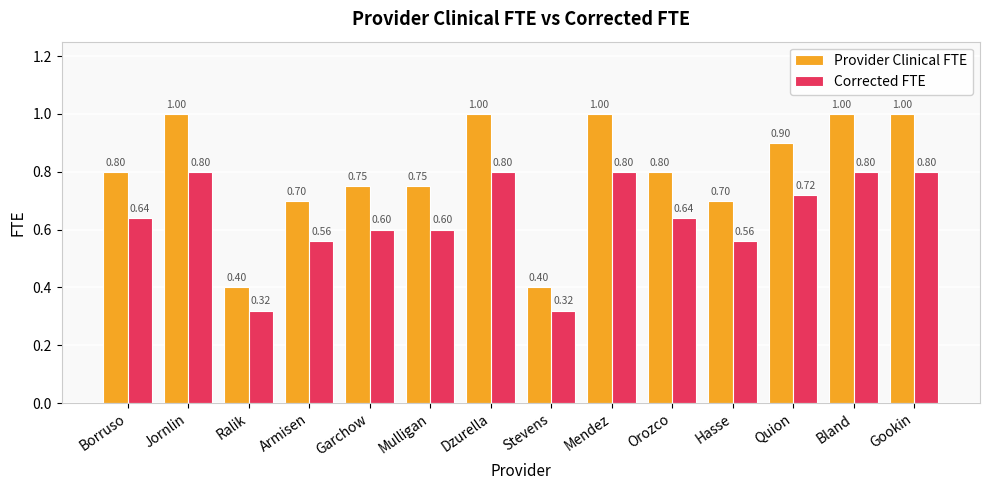

Between Jornlin and Hasse, which series saw the biggest shift?

Provider Clinical FTE